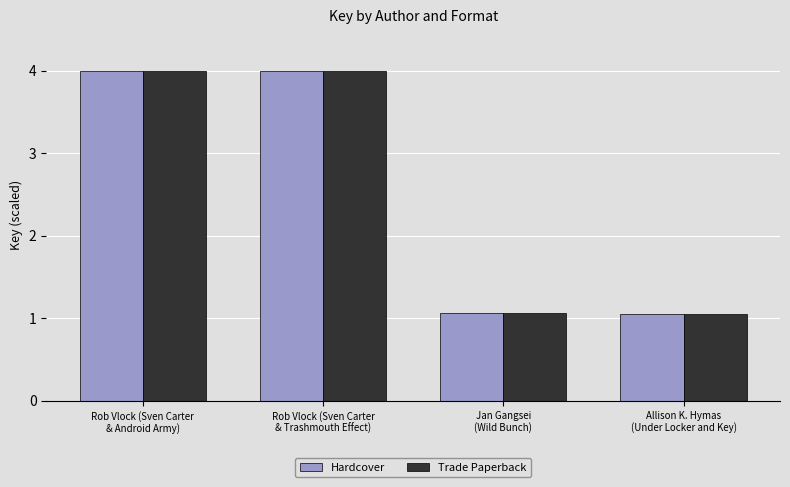

How many values in the Hardcover series are below 3?

2